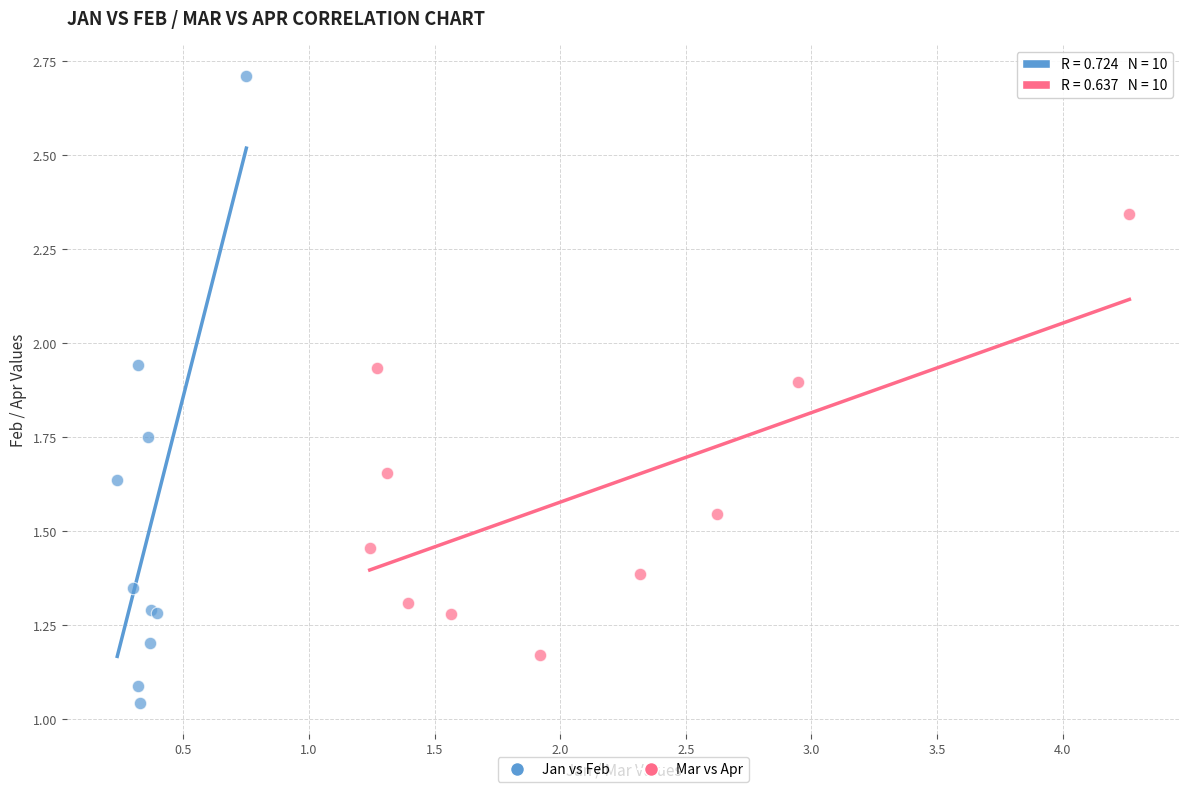

Which series contains the highest Y value?

Jan vs Feb